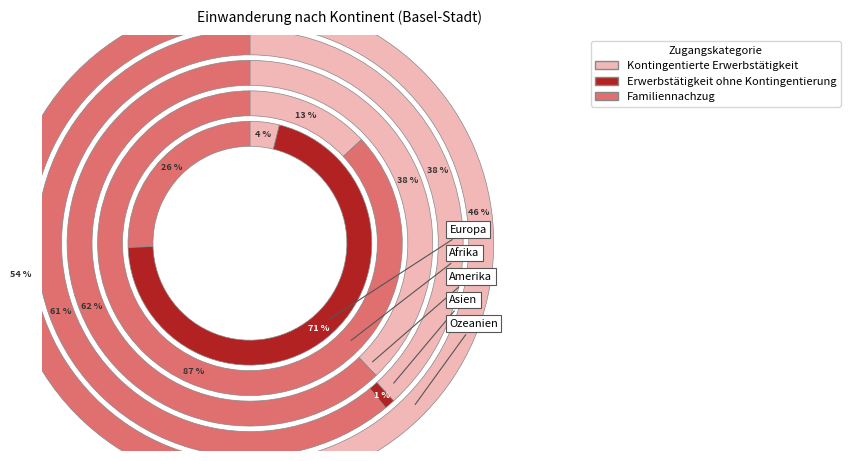

True or false: Afrika accounts for 17% of the total.

True